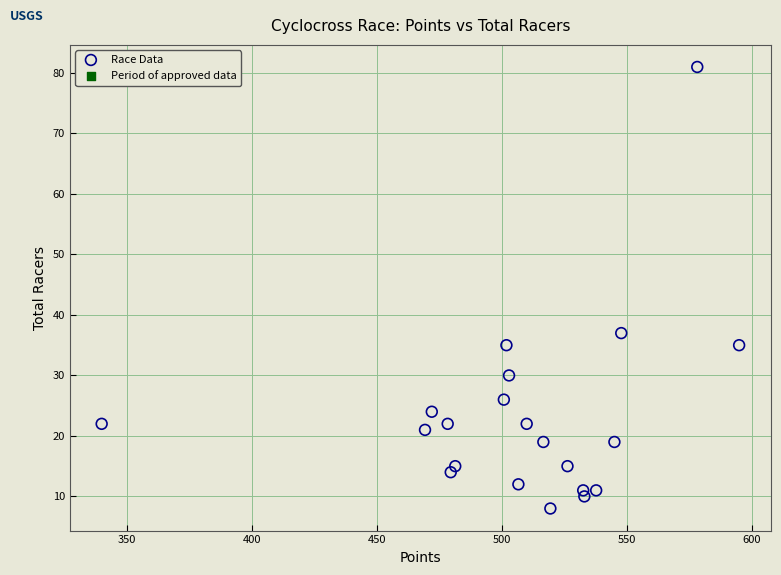

What Y value in the scatter plot is closest to 44?

37